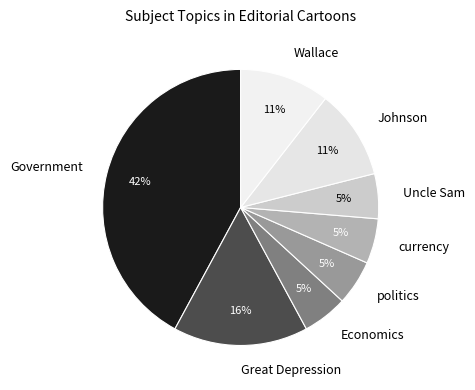

To the nearest percent, what percentage of the pie is Great Depression?

16%